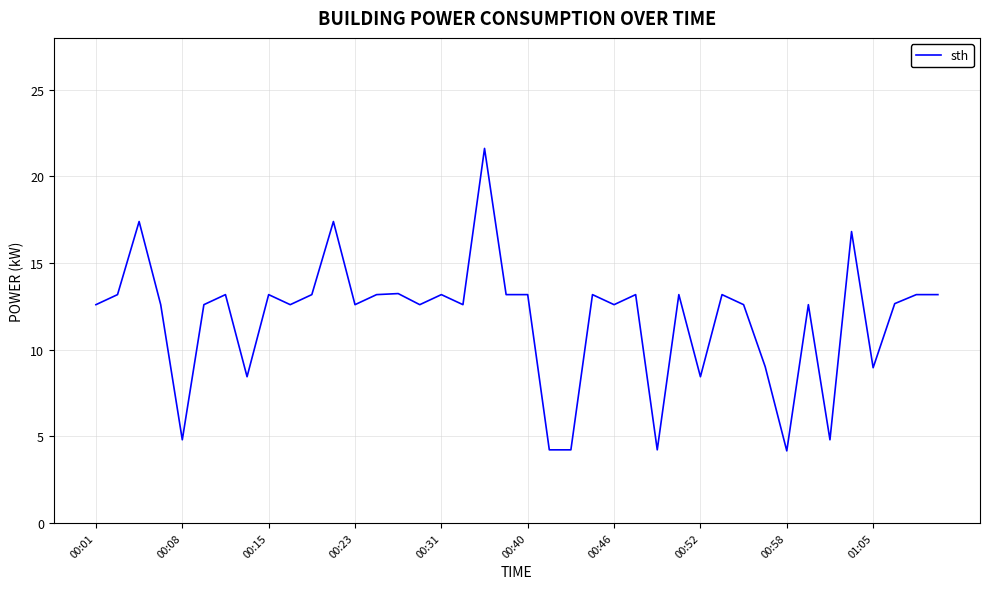

What is the difference between the maximum and minimum values?

17.5